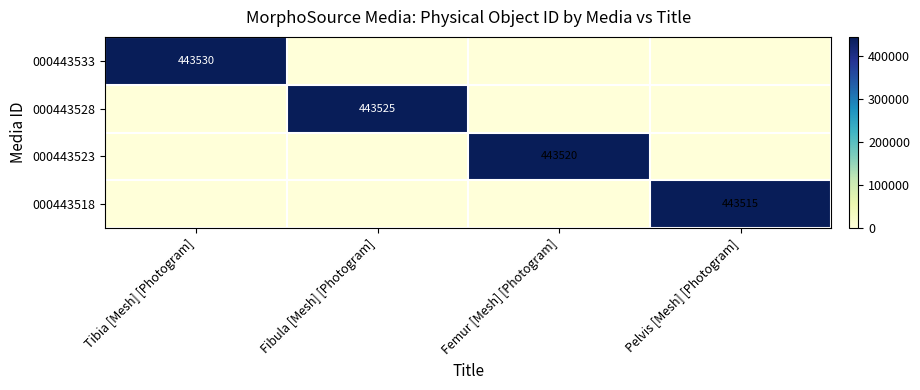

The value of 000443518 at Pelvis [Mesh] [Photogram] is 622358. True or false?

False